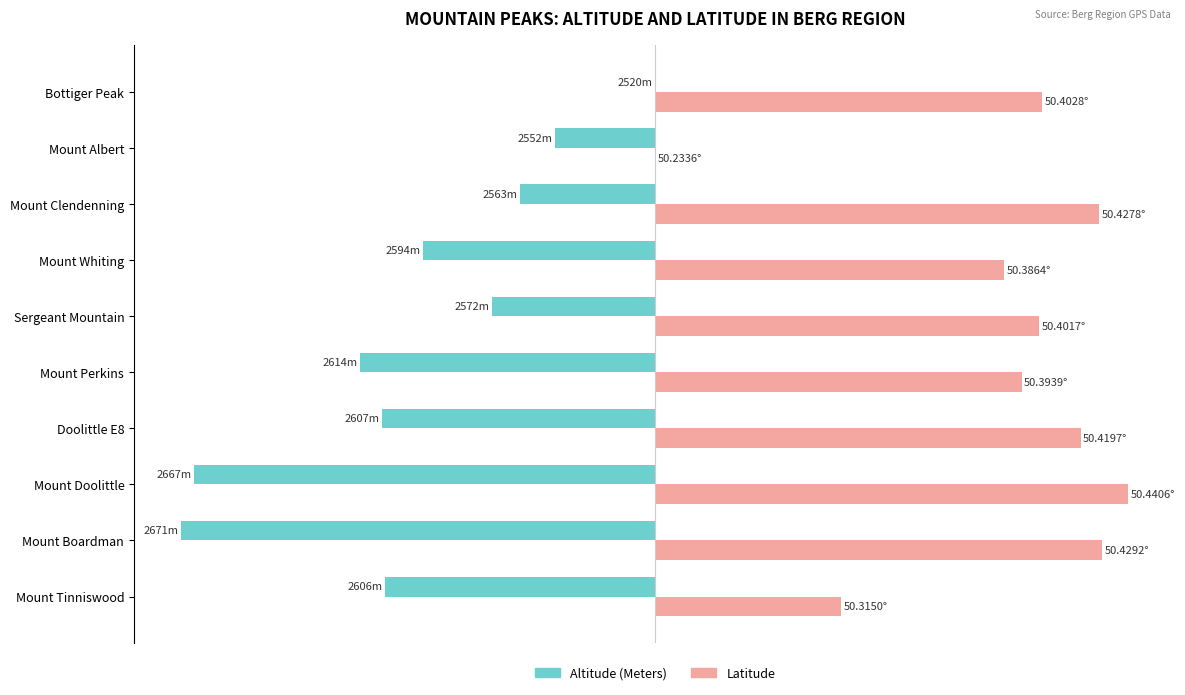

Reading right to left, extract all data points from this chart.

Altitude (Meters): 0.0	-21.2	-28.5	-49.0	-34.4	-62.3	-57.6	-97.4	-100.0	-57.0
Latitude: 81.7	0.0	93.8	73.8	81.2	77.4	89.9	100.0	94.5	39.3